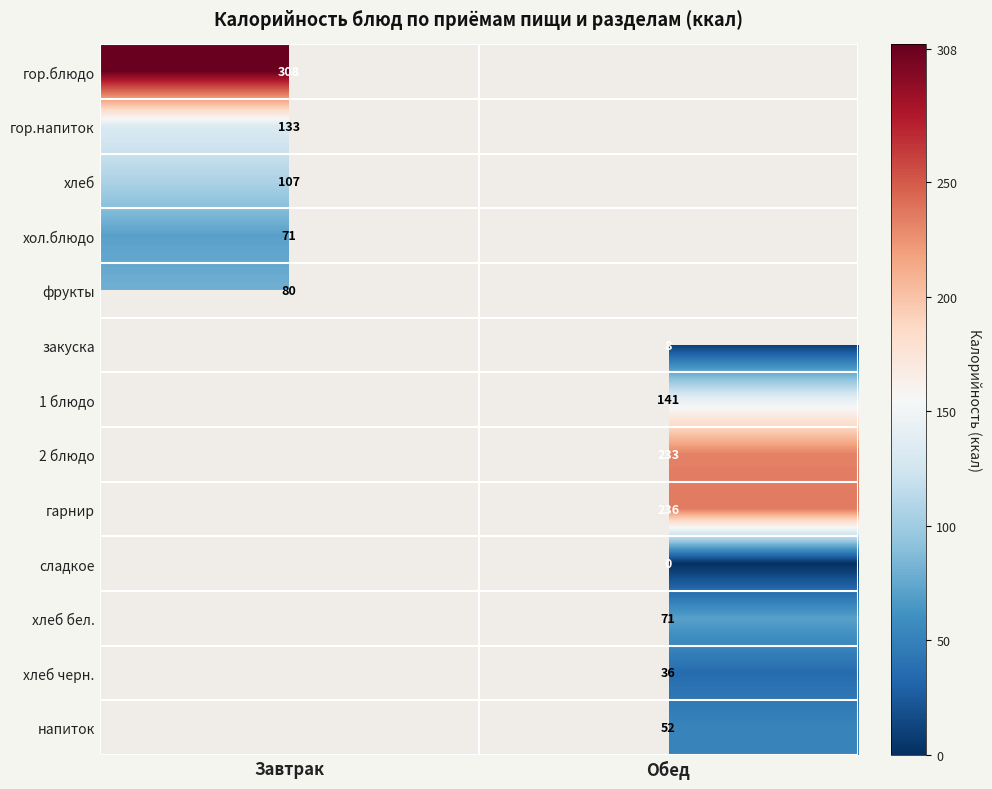

Is the value of сладкое at Обед greater than the value of хол.блюдо at Завтрак?

No